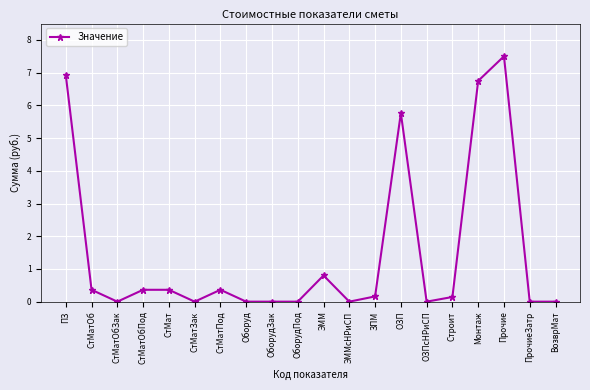

What is the label of the 17th point from the left?

Монтаж